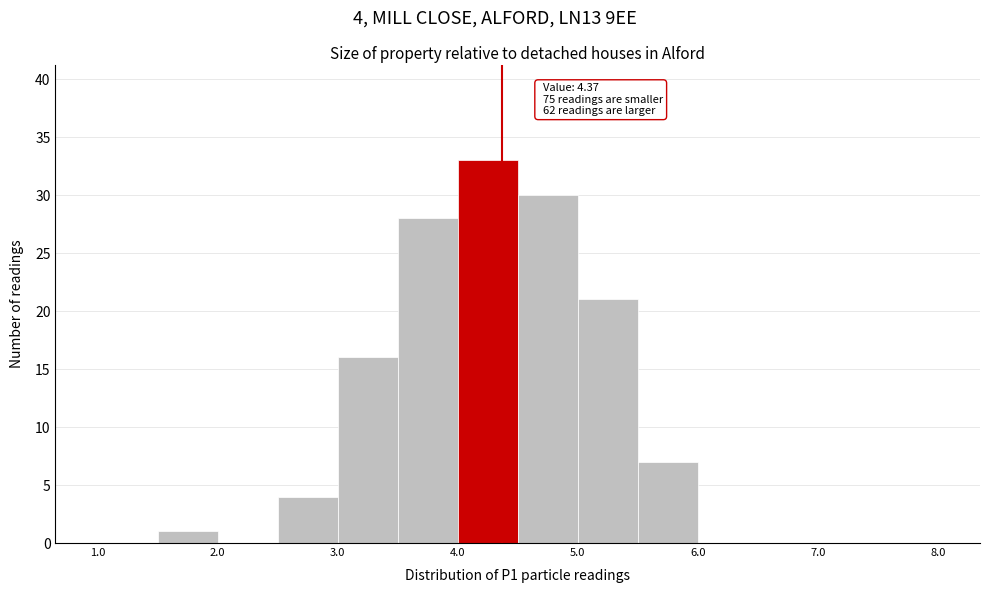

Over which range of the x-axis is the bar tallest?

4.0 to 4.5